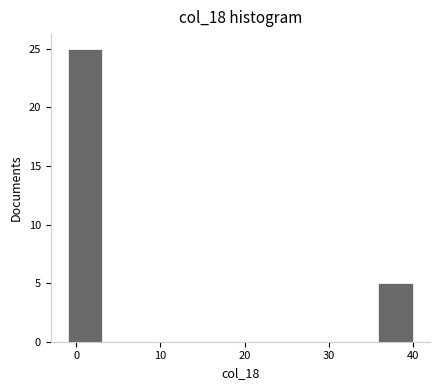

Reading left to right, list every bar in this chart as the range it spans on the x-axis followed by its height. Neither the bar edges nor the heights are printed on the chart, so give them approximately, as read against the axes.

-1.0 to 3.1: 25
3.1 to 7.2: 0
7.2 to 11.3: 0
11.3 to 15.4: 0
15.4 to 19.5: 0
19.5 to 23.6: 0
23.6 to 27.7: 0
27.7 to 31.8: 0
31.8 to 35.9: 0
35.9 to 40.0: 5